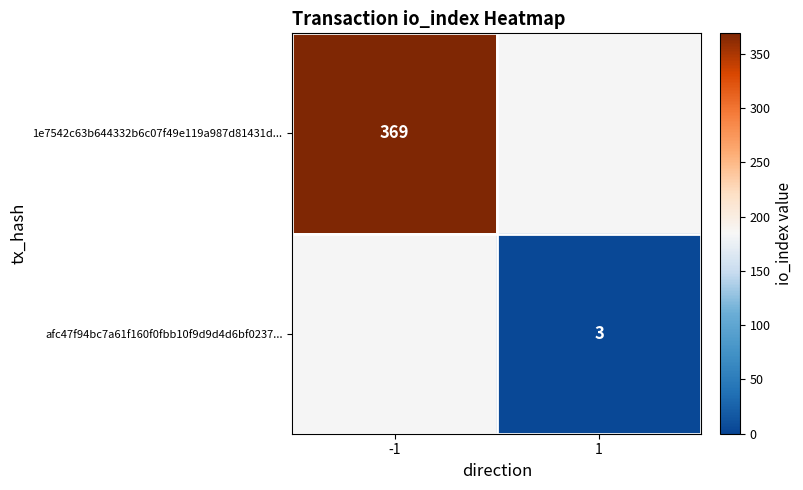

True or false: 1e7542c63b644332b6c07f49e119a987d81431d... has a value of 228 at -1.

False